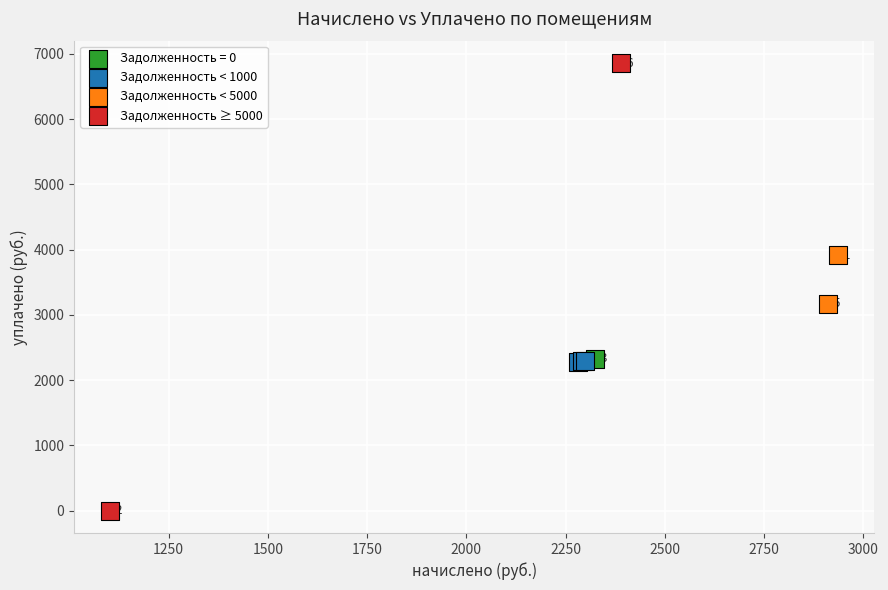

What are all the series names shown in the legend?

Задолженность = 0, Задолженность < 1000, Задолженность < 5000, Задолженность ≥ 5000